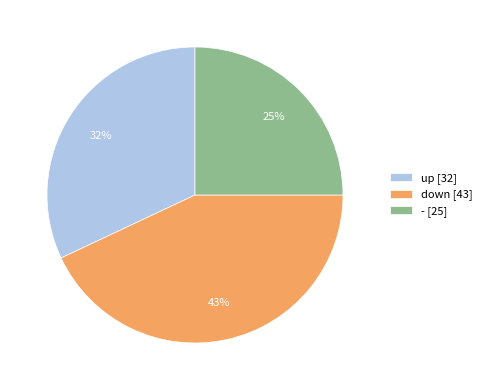

Rank the categories by value from lowest to highest.

-, up, down